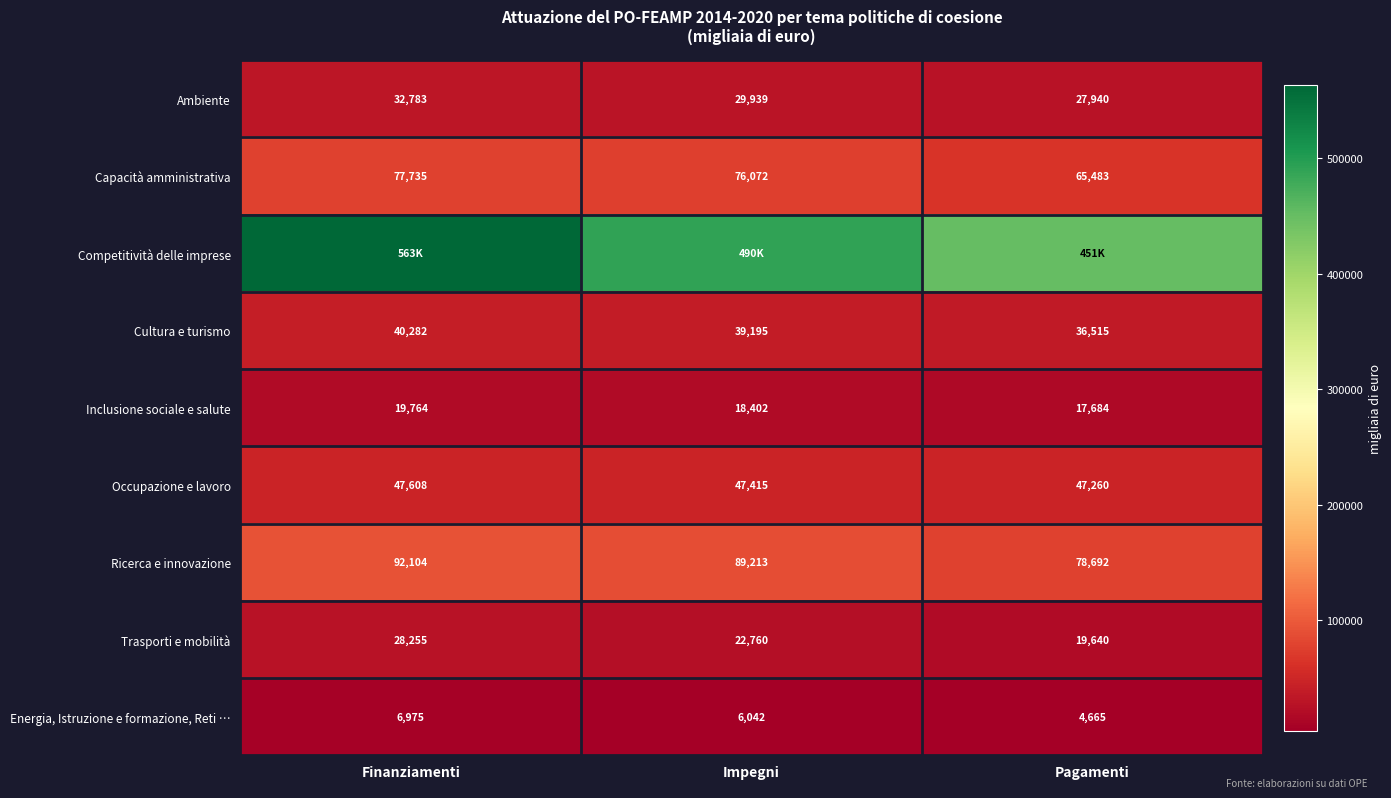

Rank the categories by Capacità amministrativa value from lowest to highest.

Pagamenti, Impegni, Finanziamenti